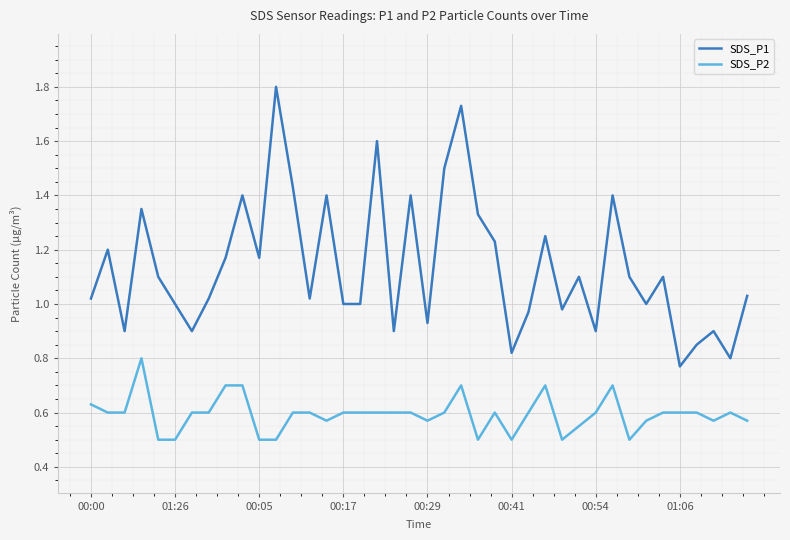

How many SDS_P2 values are between 0 and 1?

40